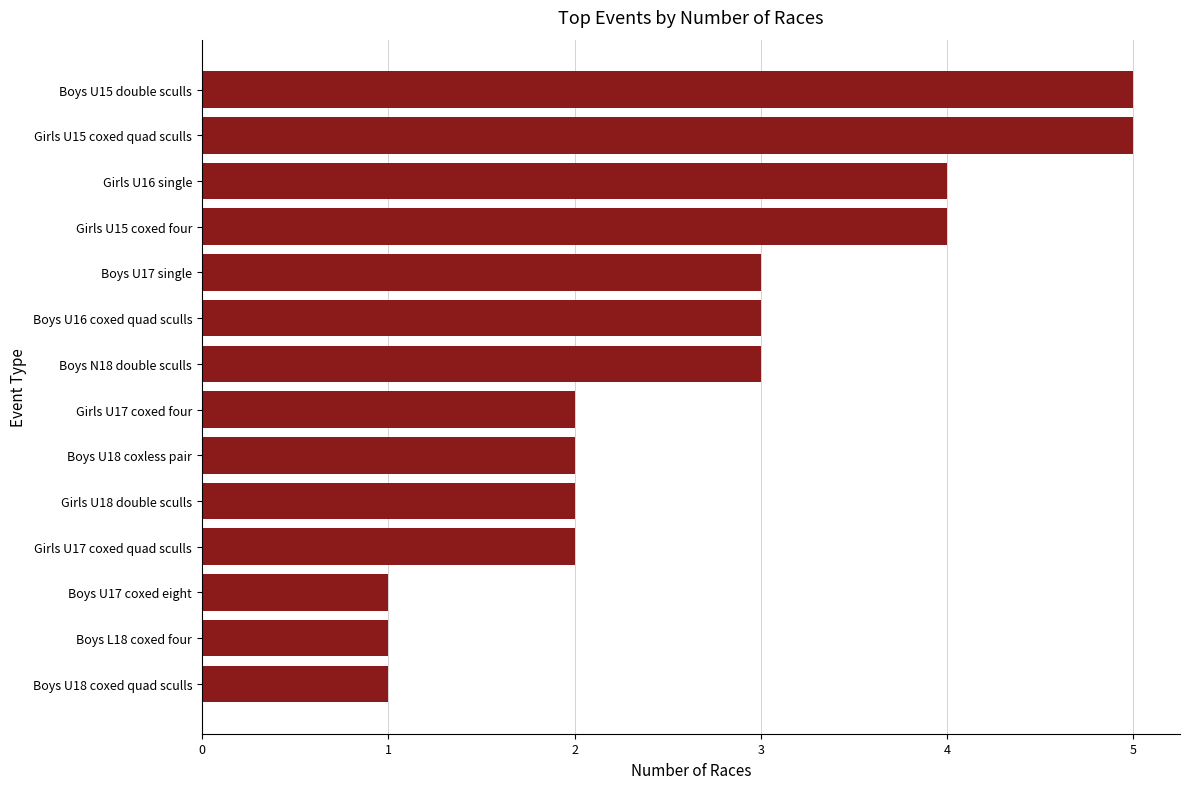

What is the difference between the second highest and minimum values?

4